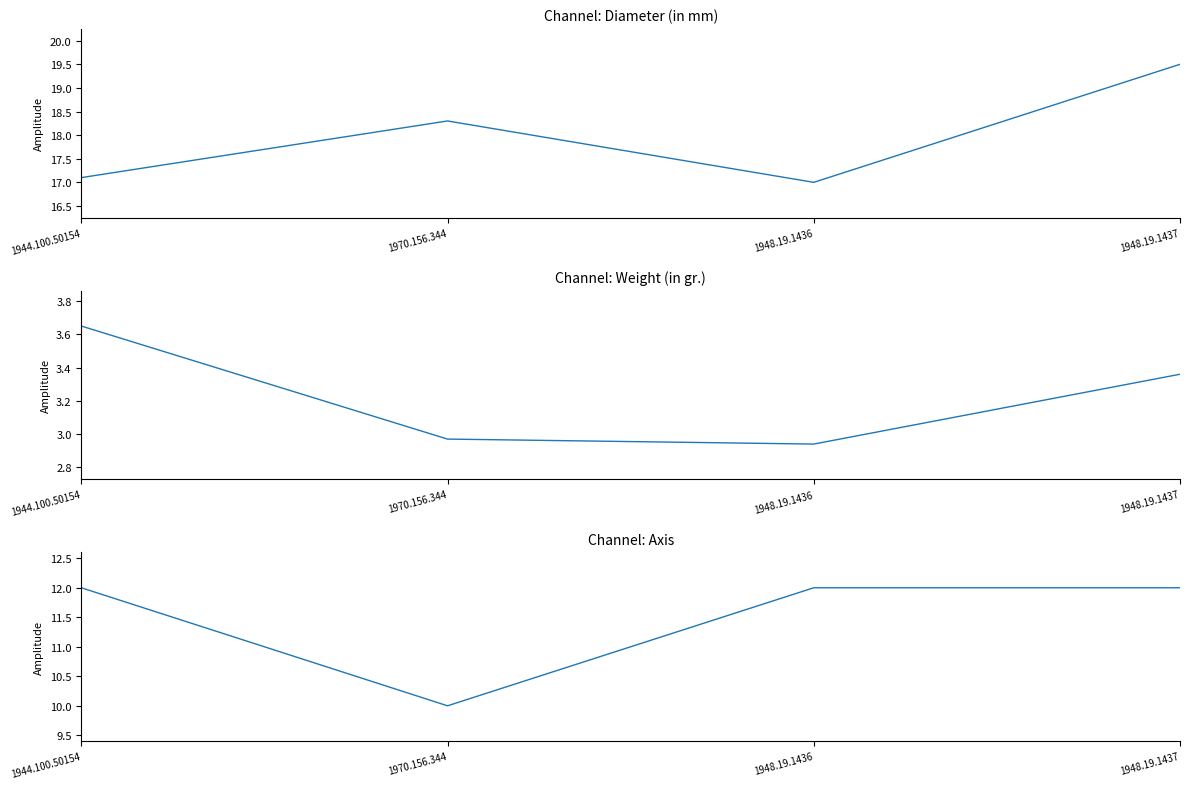

Which label corresponds to the smallest value in the chart?

1948.19.1436